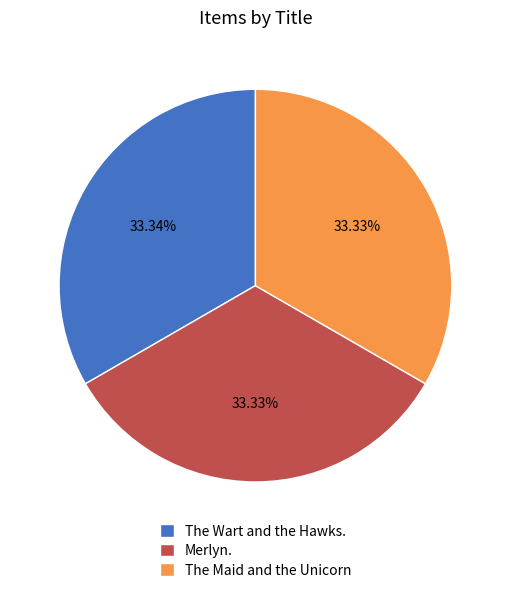

What is the ratio of the value at Merlyn. to the value at The Maid and the Unicorn?

1.0